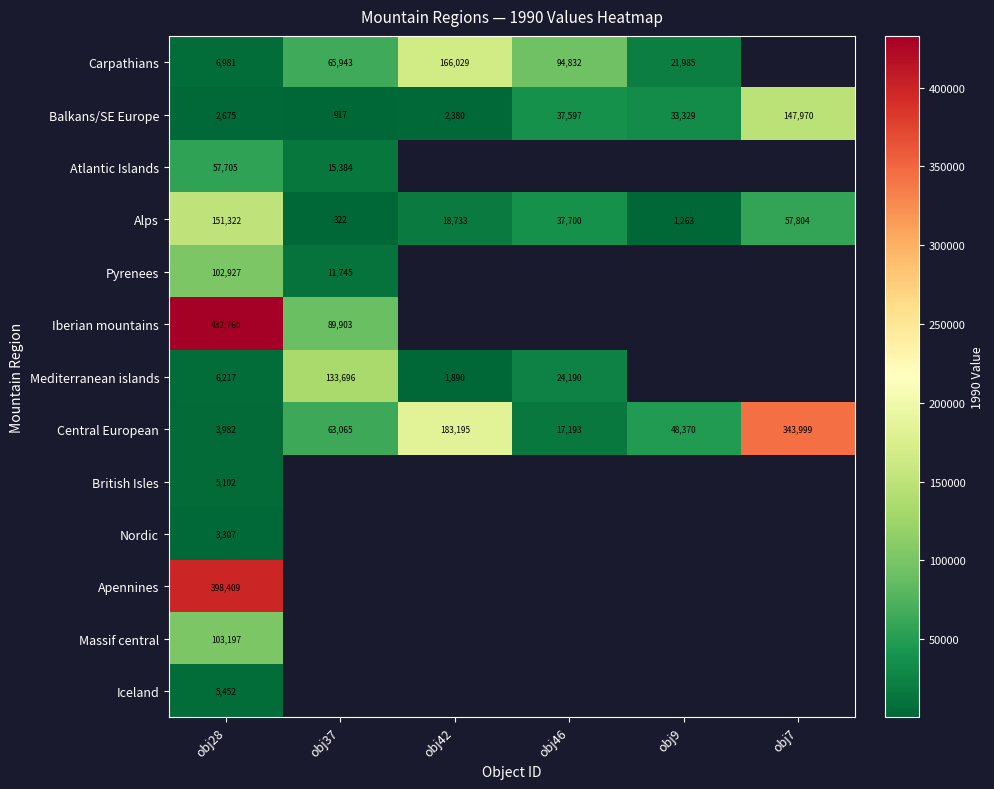

Between obj7 and obj9, which is larger?

obj9